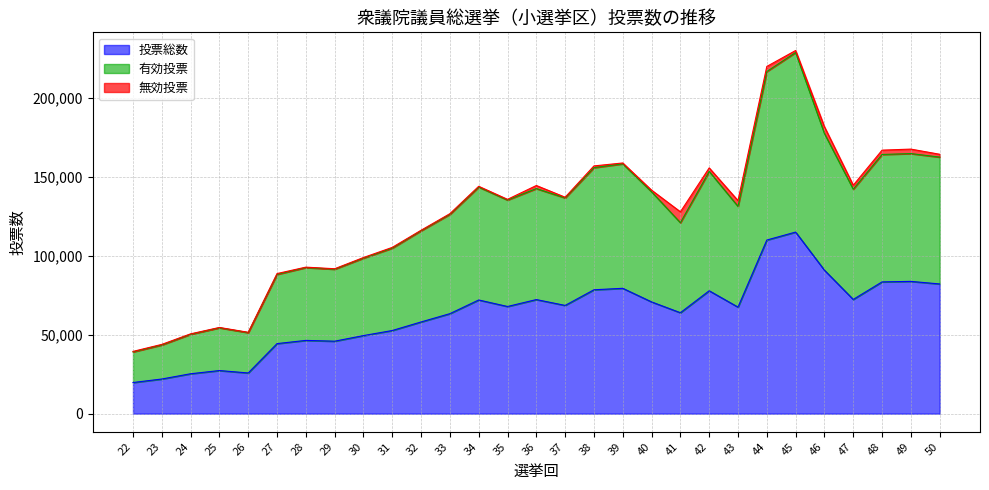

True or false: 有効投票 and 投票総数 intersect in this chart.

False